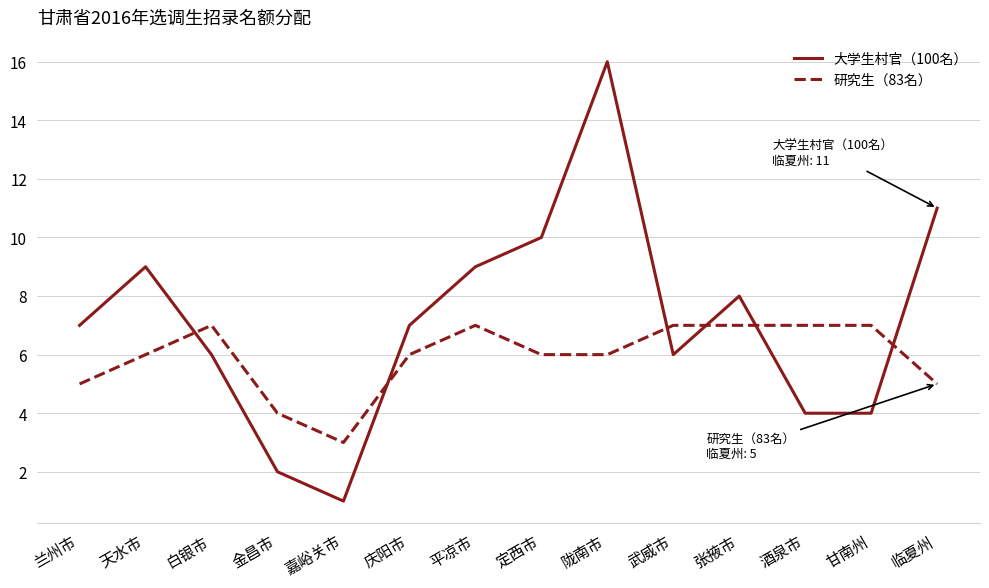

Reading left to right, list all the values displayed in this chart.

大学生村官（100名）: 兰州市=7	天水市=9	白银市=6	金昌市=2	嘉峪关市=1	庆阳市=7	平凉市=9	定西市=10	陇南市=16	武威市=6	张掖市=8	酒泉市=4	甘南州=4	临夏州=11
研究生（83名）: 兰州市=5	天水市=6	白银市=7	金昌市=4	嘉峪关市=3	庆阳市=6	平凉市=7	定西市=6	陇南市=6	武威市=7	张掖市=7	酒泉市=7	甘南州=7	临夏州=5